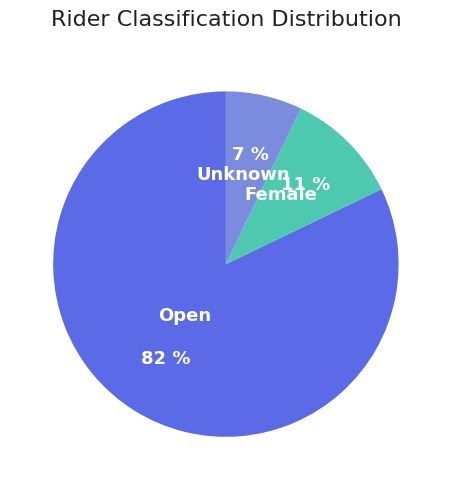

Which has a higher value, Unknown or Open?

Open